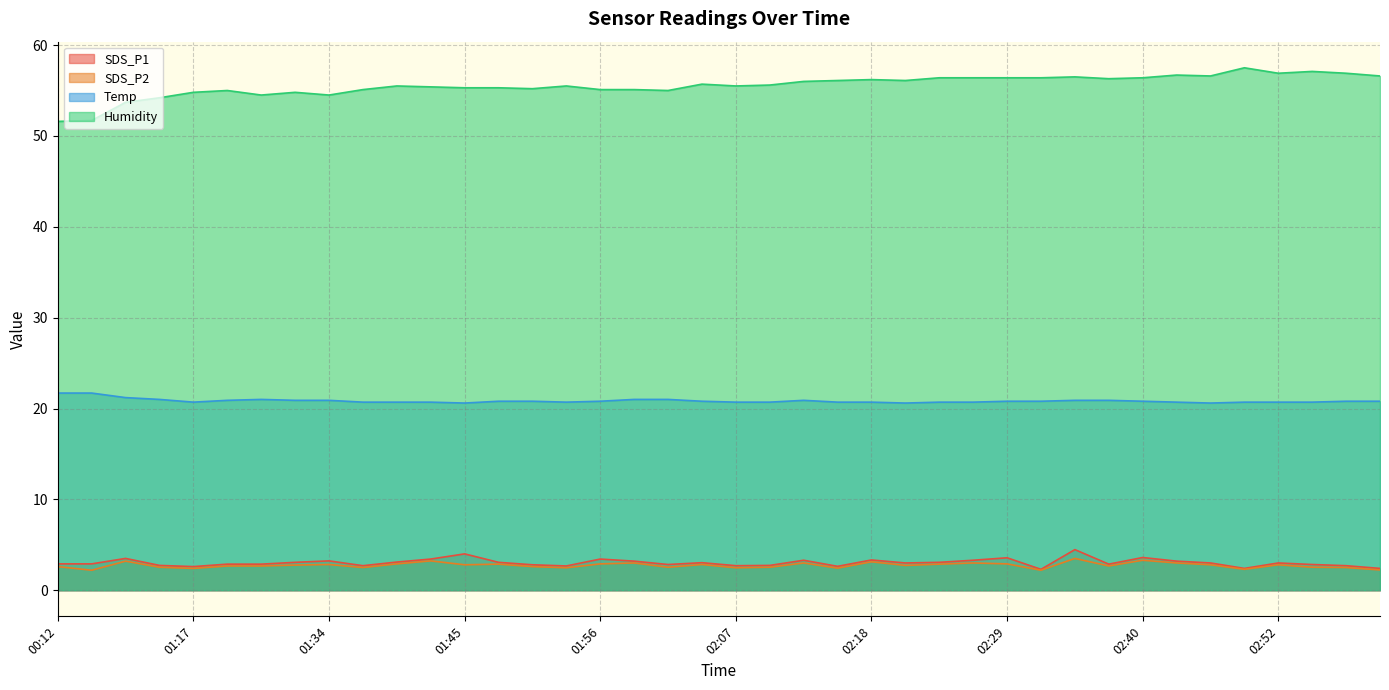

What is the difference between the SDS_P1 values at 02:43 and 02:23?

0.1